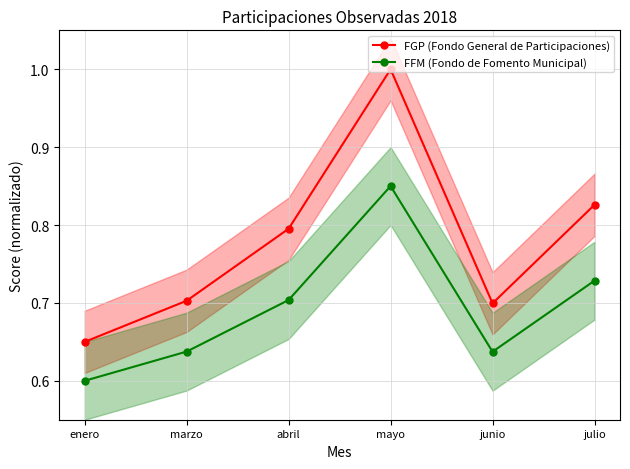

Which series changed the most between enero and abril?

FGP (Fondo General de Participaciones)